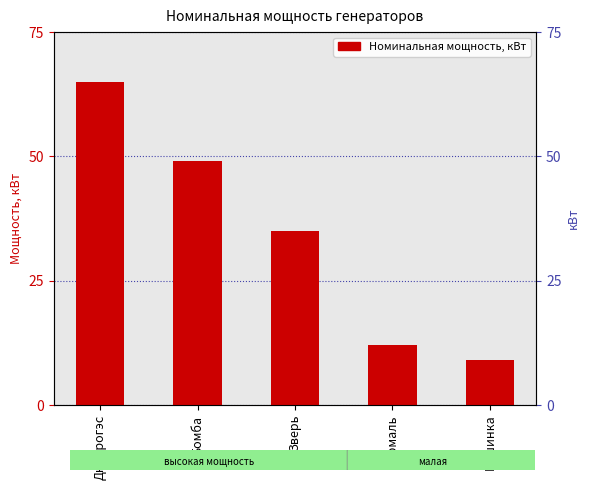

Is it true that the value at Днепрогэс is 26?

False